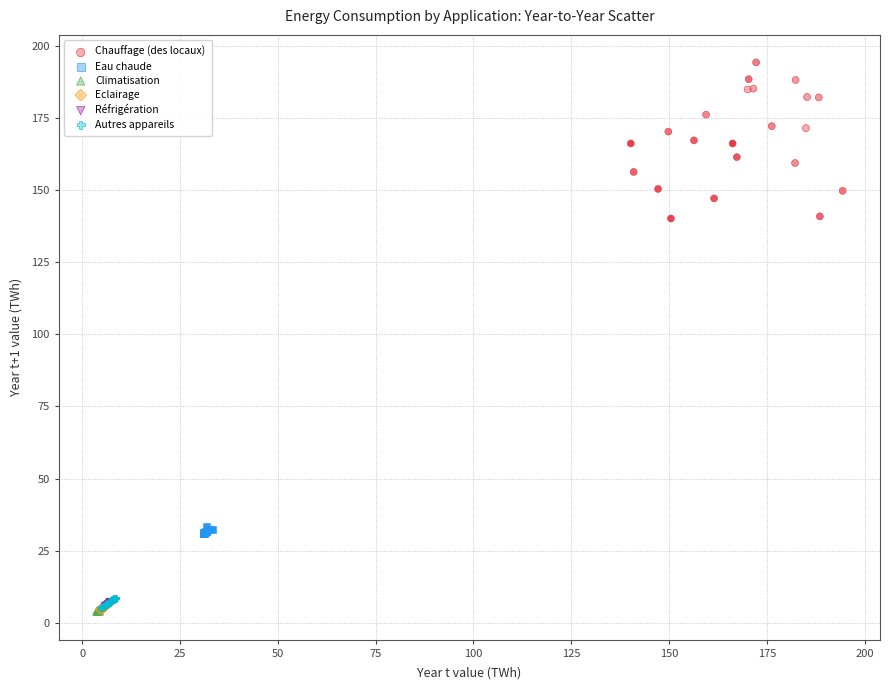

Which series reaches the maximum Y coordinate?

Chauffage (des locaux)